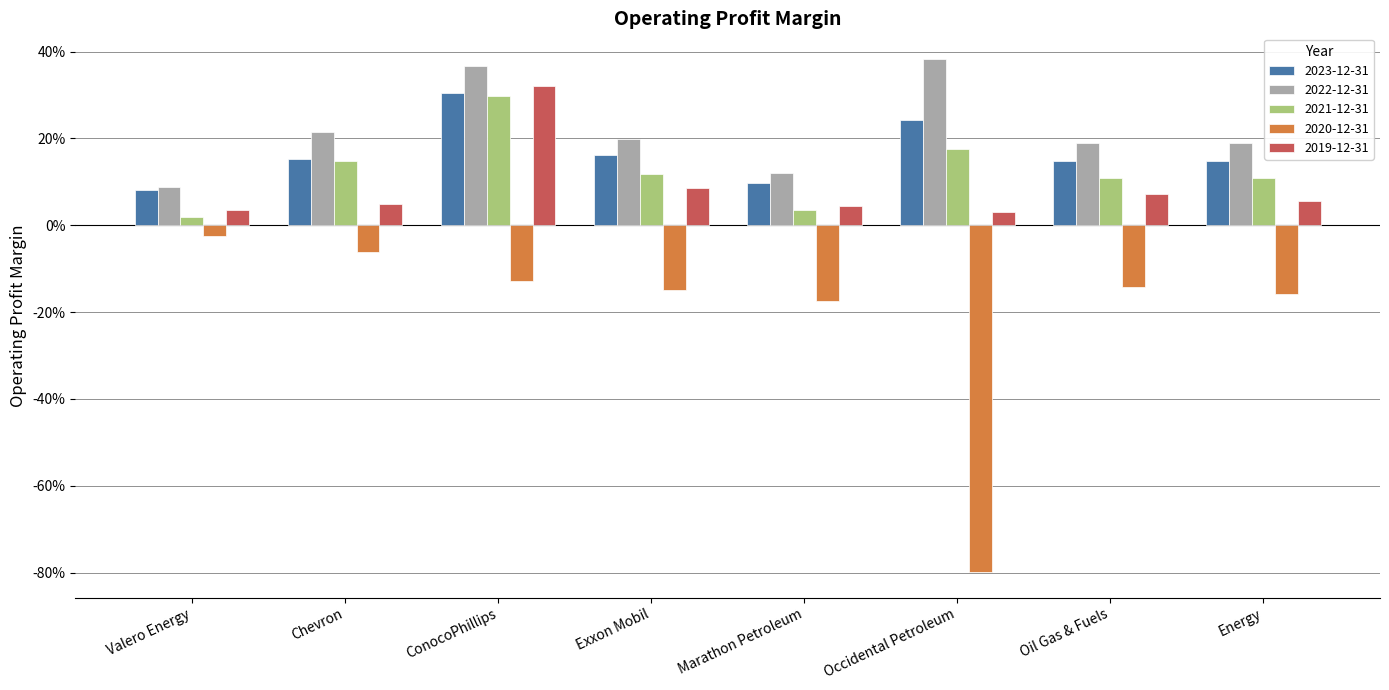

What are all the series names shown in the legend?

2023-12-31, 2022-12-31, 2021-12-31, 2020-12-31, 2019-12-31